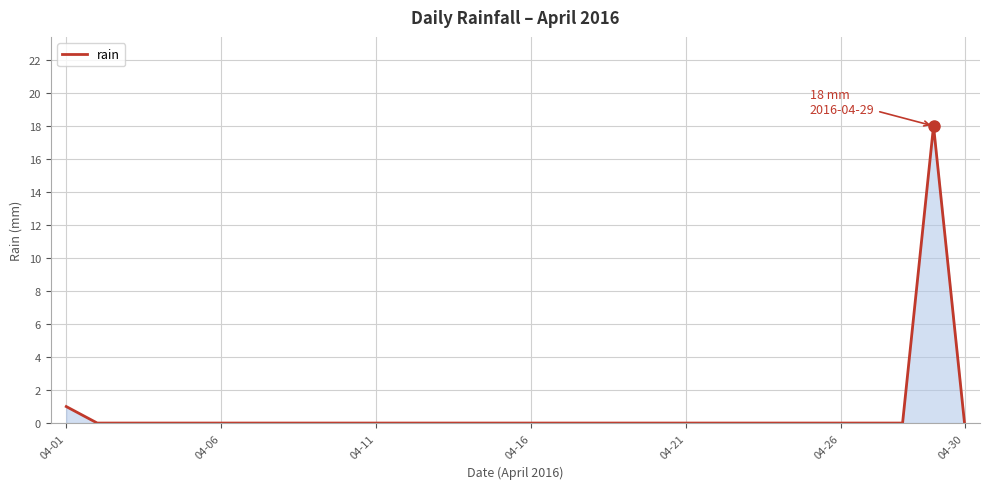

What is the difference between the maximum and minimum values?

18